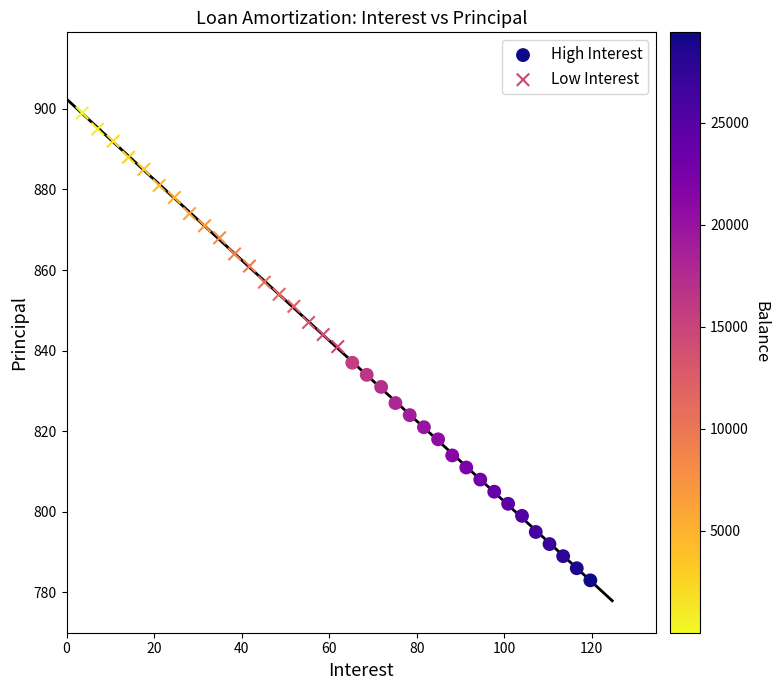

What are all the series names shown in the legend?

High Interest, Low Interest